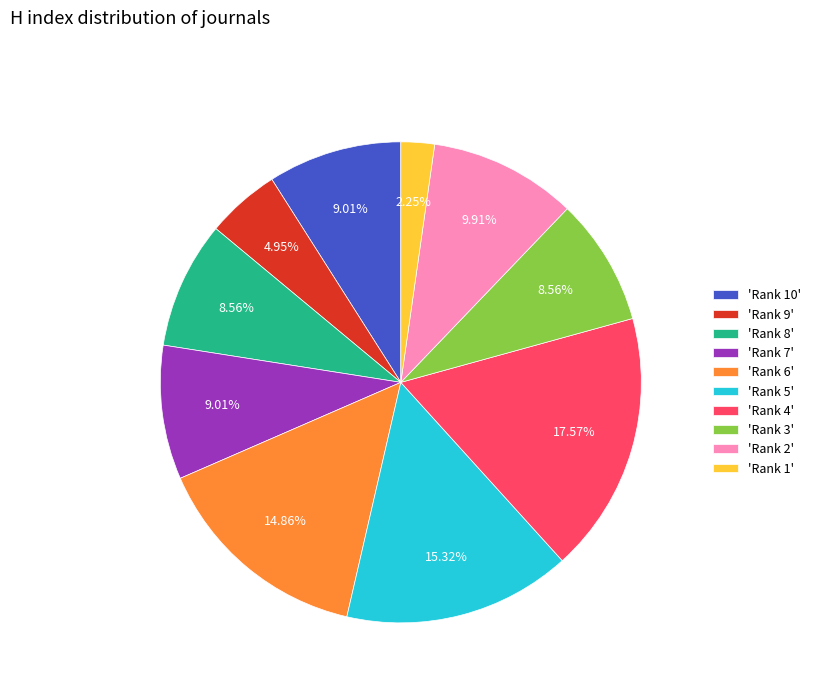

Is there any slice that represents more than half of the pie?

No